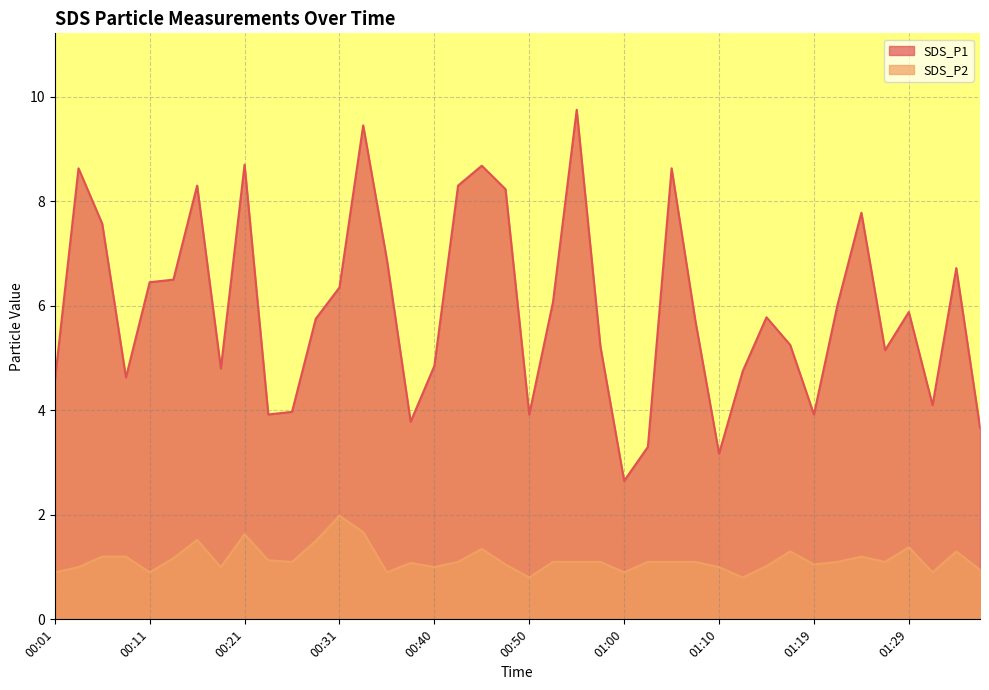

What is the highest value of the SDS_P2 series?

2.0